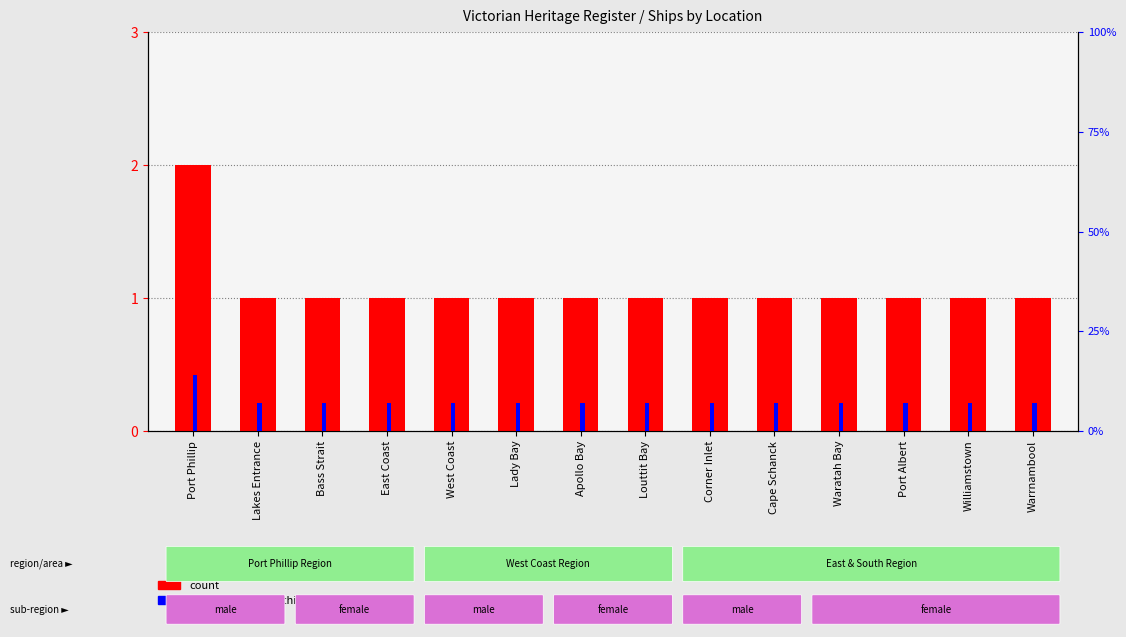

True or false: count has a value of 1 at Louttit Bay.

True